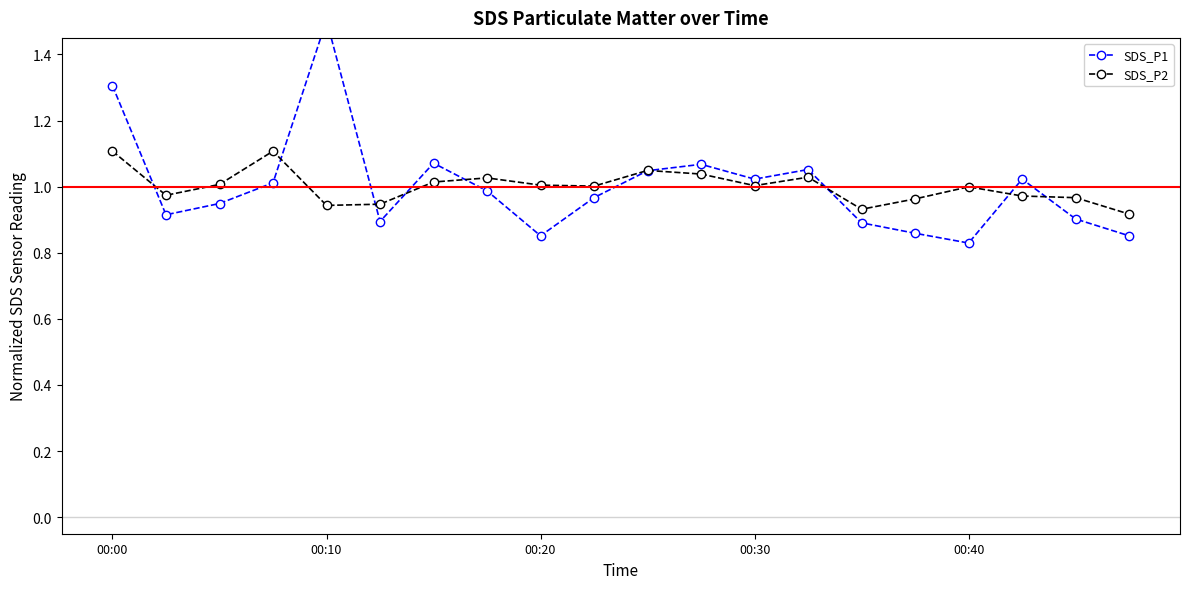

How many intersections are there between SDS_P2 and SDS_P1?

9